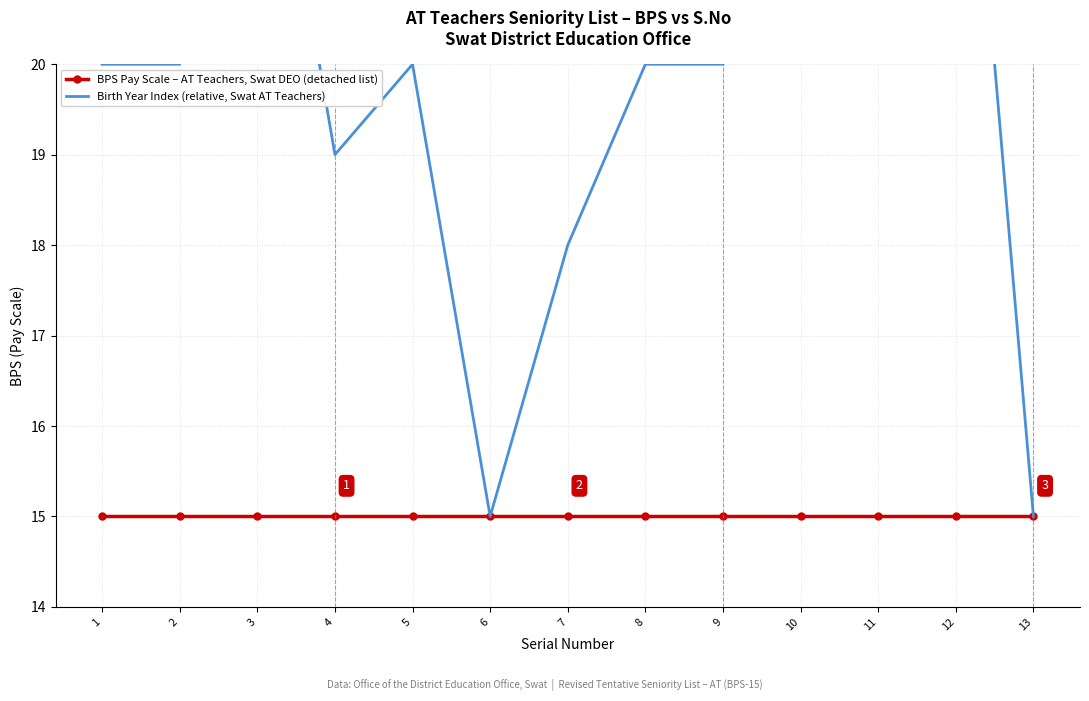

In Birth Year Index (relative, Swat AT Teachers), how many points are higher than both neighbors (excluding endpoints)?

3